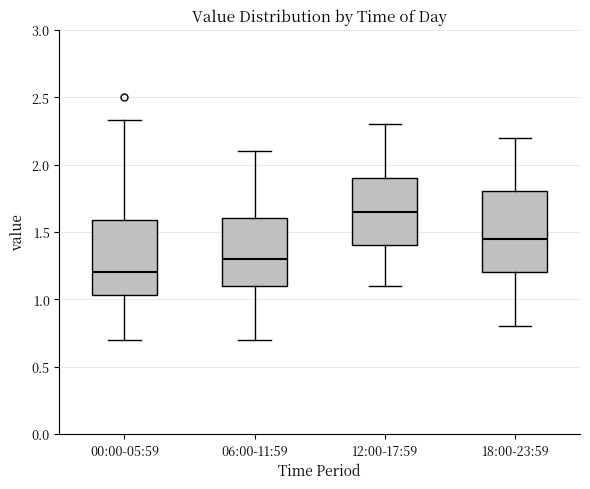

Reading left to right, read every box against the y-axis: the position of its median line, the range the box covers, and the ends of its whiskers. The values are not printed on the chart, so give them approximately, as read against the axis.

00:00-05:59: median 1.20, box 1.05 to 1.60, whiskers 0.70 to 2.35
06:00-11:59: median 1.30, box 1.10 to 1.60, whiskers 0.70 to 2.10
12:00-17:59: median 1.65, box 1.40 to 1.90, whiskers 1.10 to 2.30
18:00-23:59: median 1.45, box 1.20 to 1.80, whiskers 0.80 to 2.20